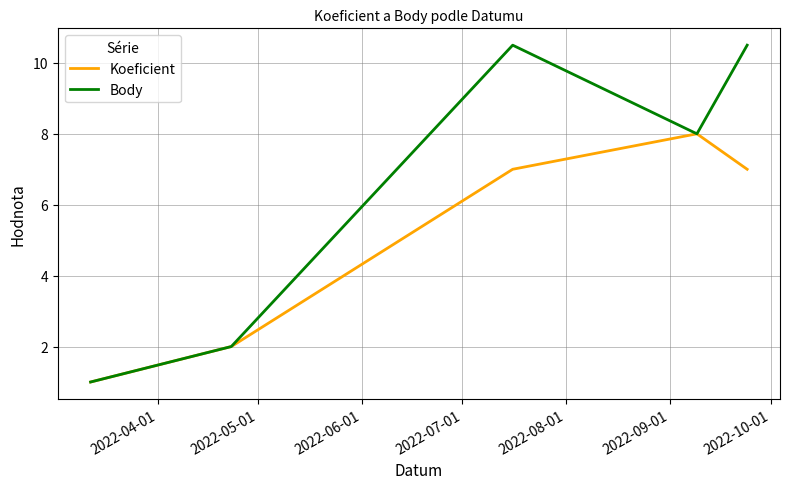

The value of Body at 2022-09-01 is 17.4. True or false?

False